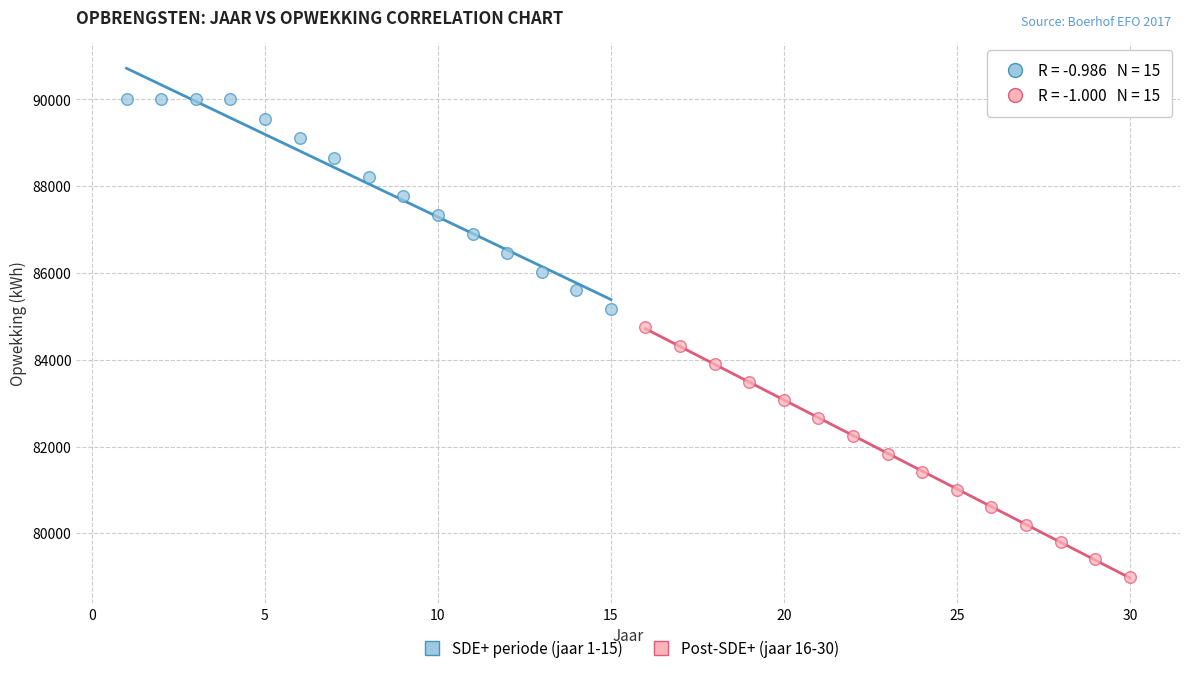

Which series contains the lowest Y value?

Post-SDE+ (jaar 16-30)